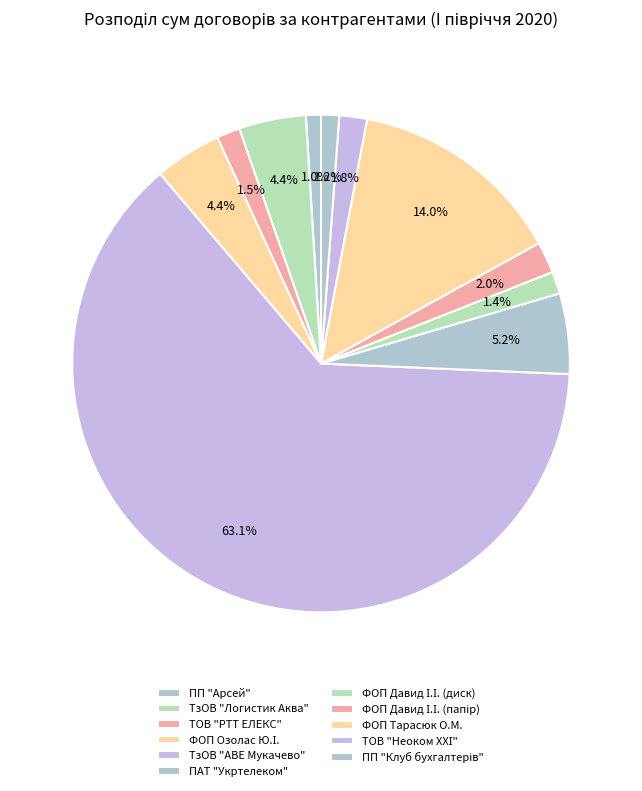

How many segments does this pie chart have?

11